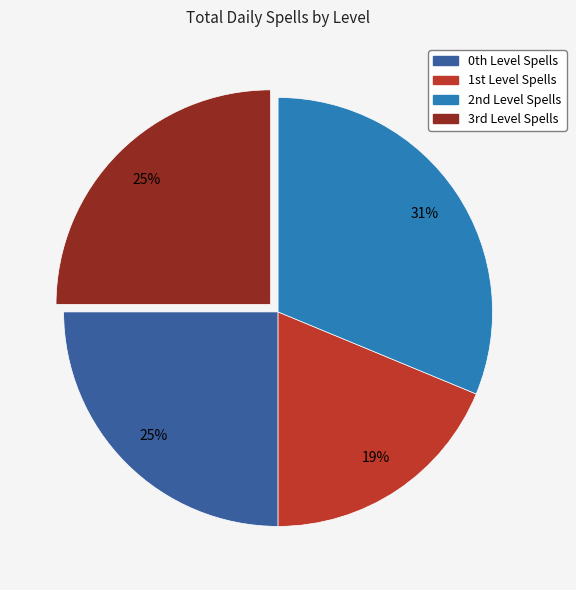

How many segments does this pie chart have?

4